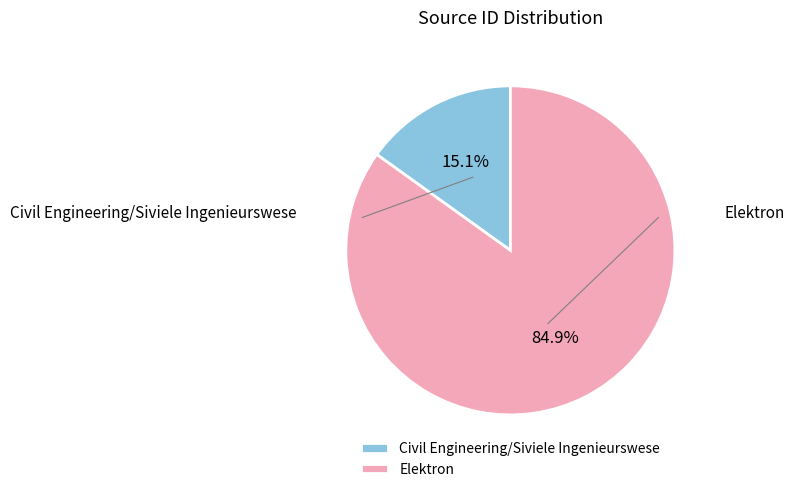

Does any single category account for the majority?

Yes